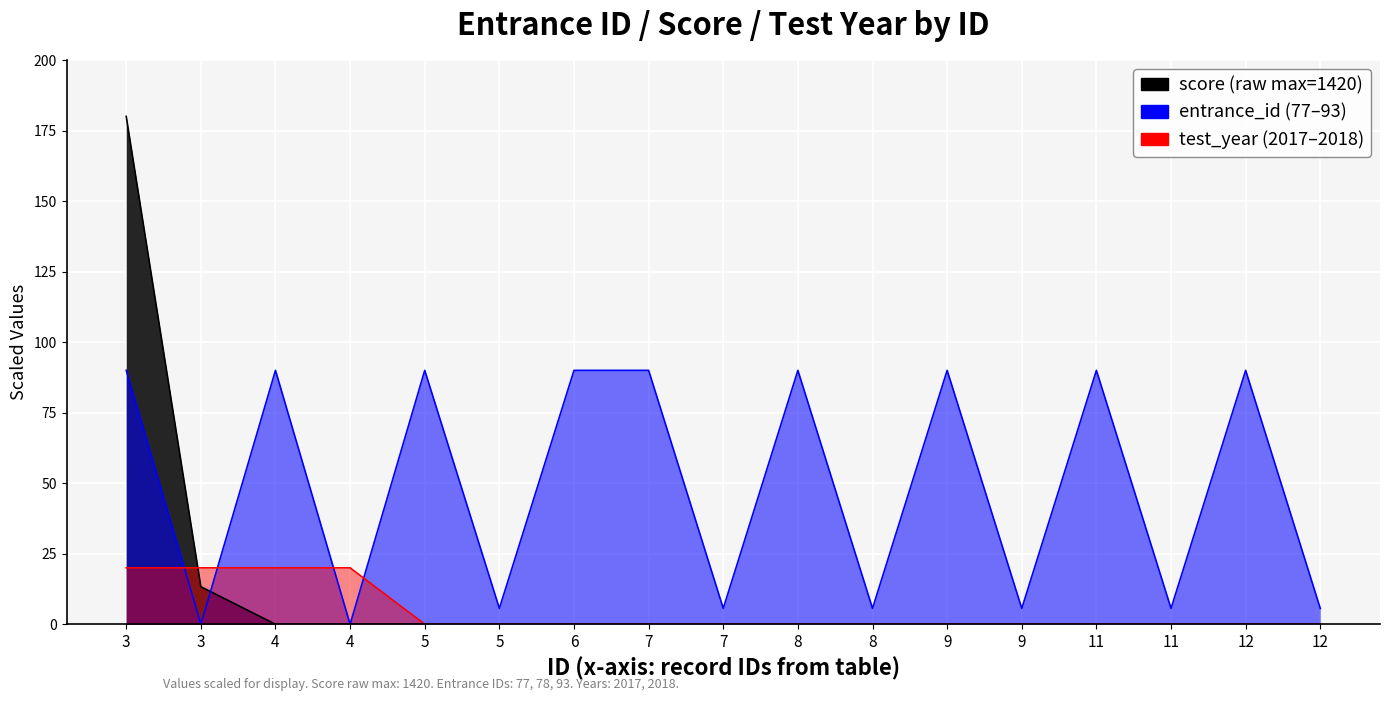

How many data points does each series have?

17